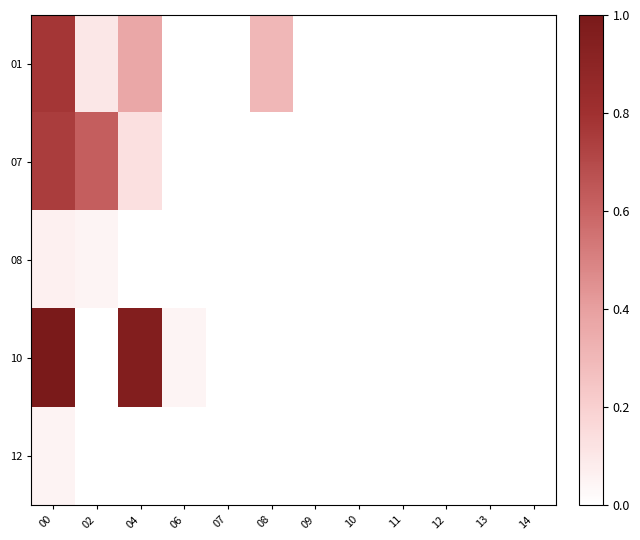

At how many categories does at least one series exceed 0?

7